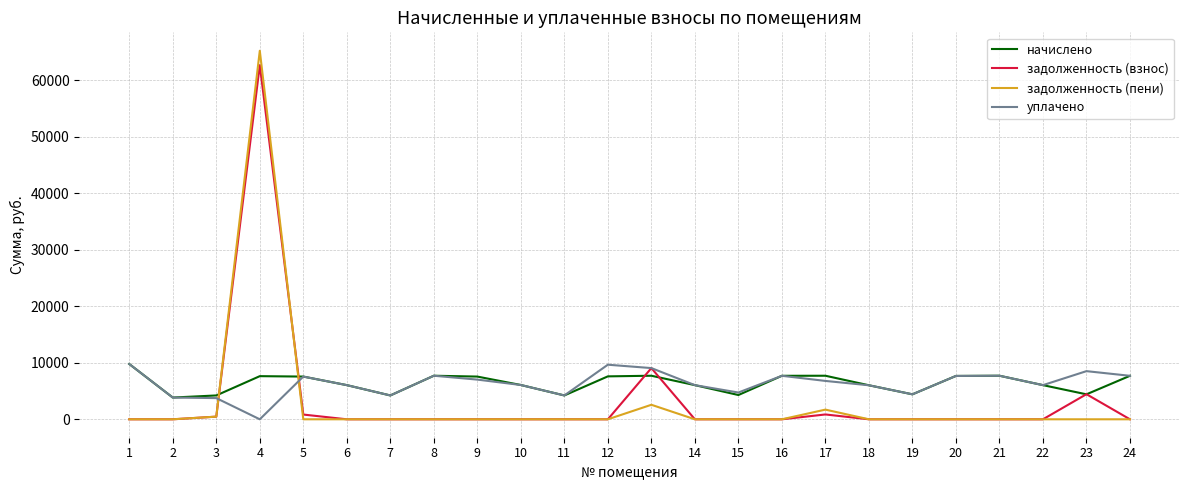

Which series ends up on top after the final intersection of задолженность (пени) and начислено?

начислено